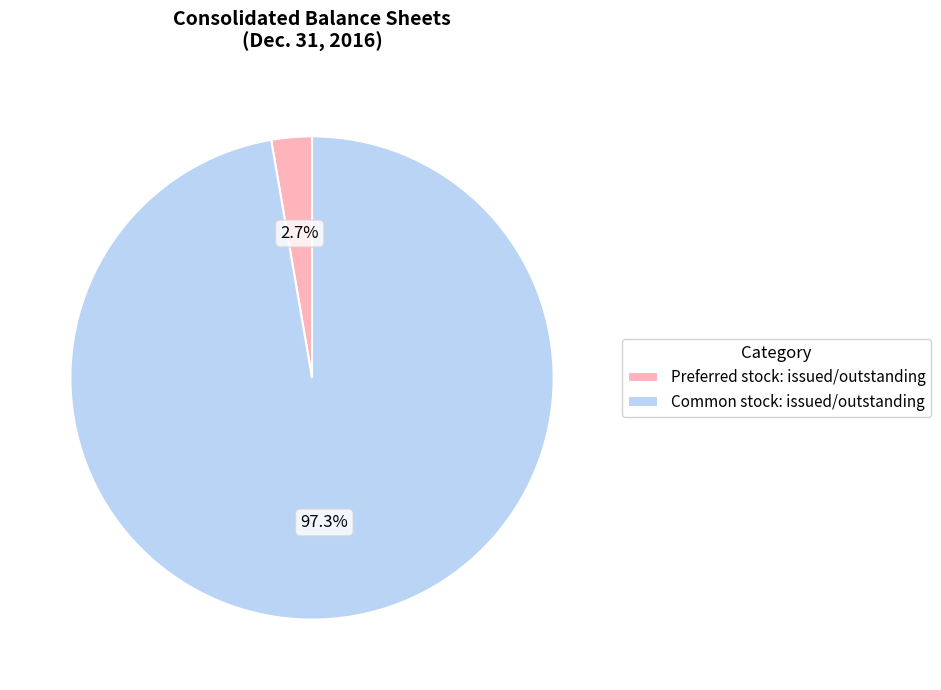

Rank the categories by value from lowest to highest.

Preferred stock: issued/outstanding, Common stock: issued/outstanding